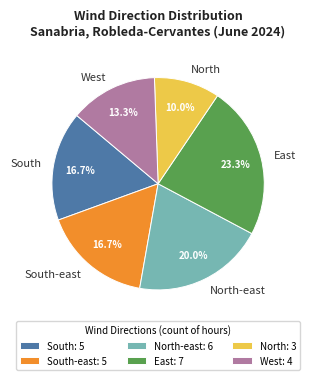

What is the largest slice in the pie chart?

East